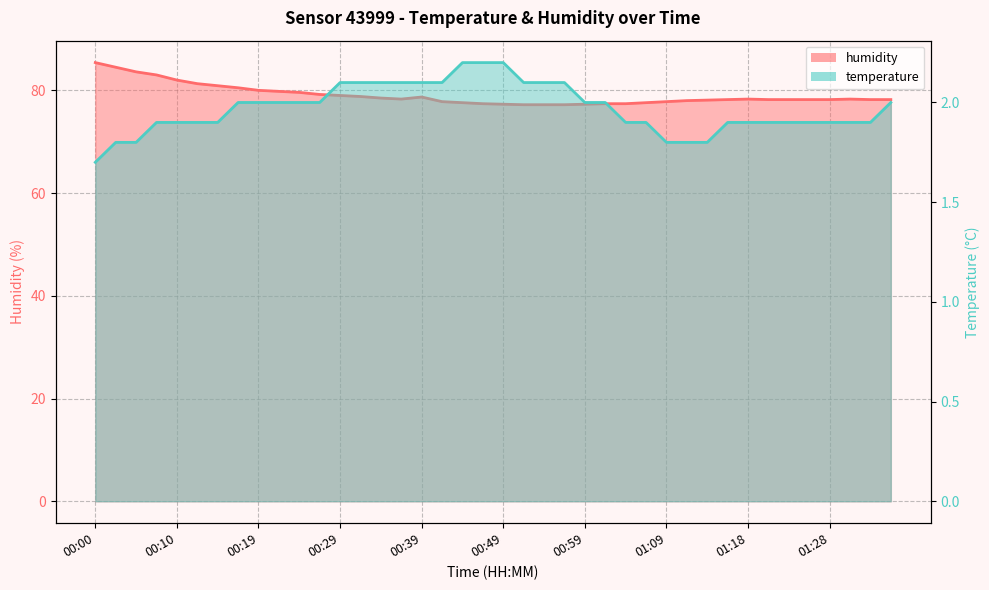

Is it true that temperature equals 2.1 at 00:37?

True